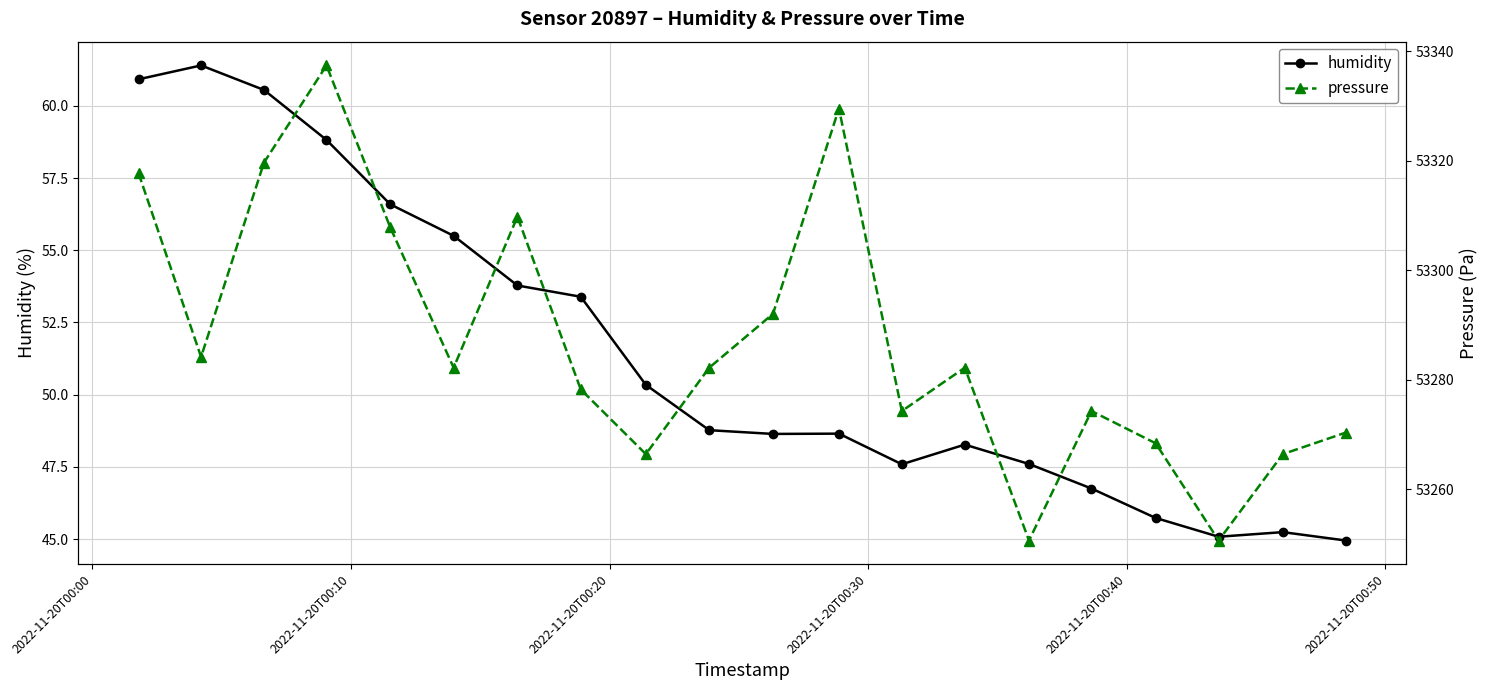

What is the minimum value for humidity?

45.0